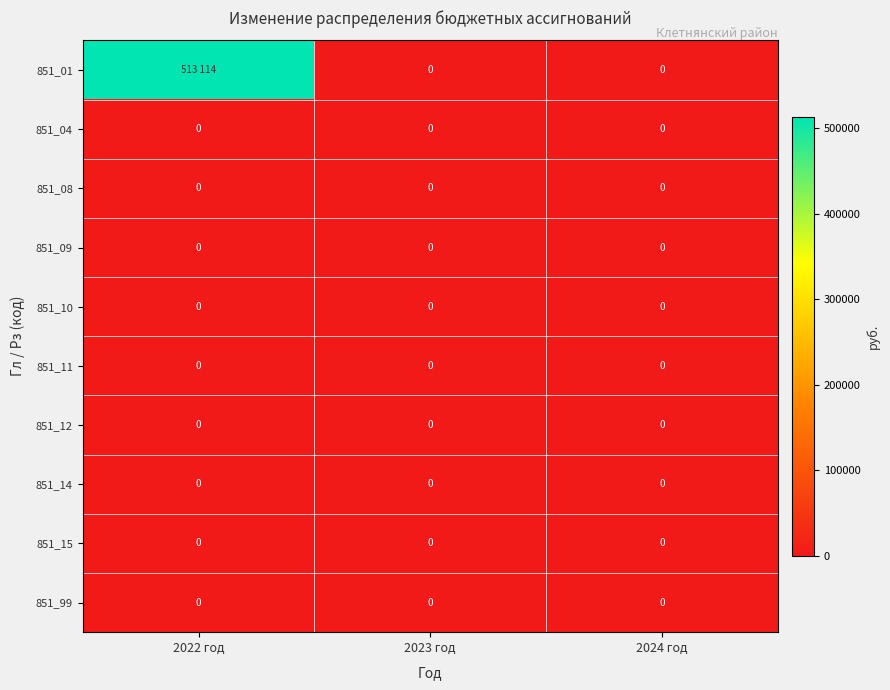

How many data points does each series have?

3